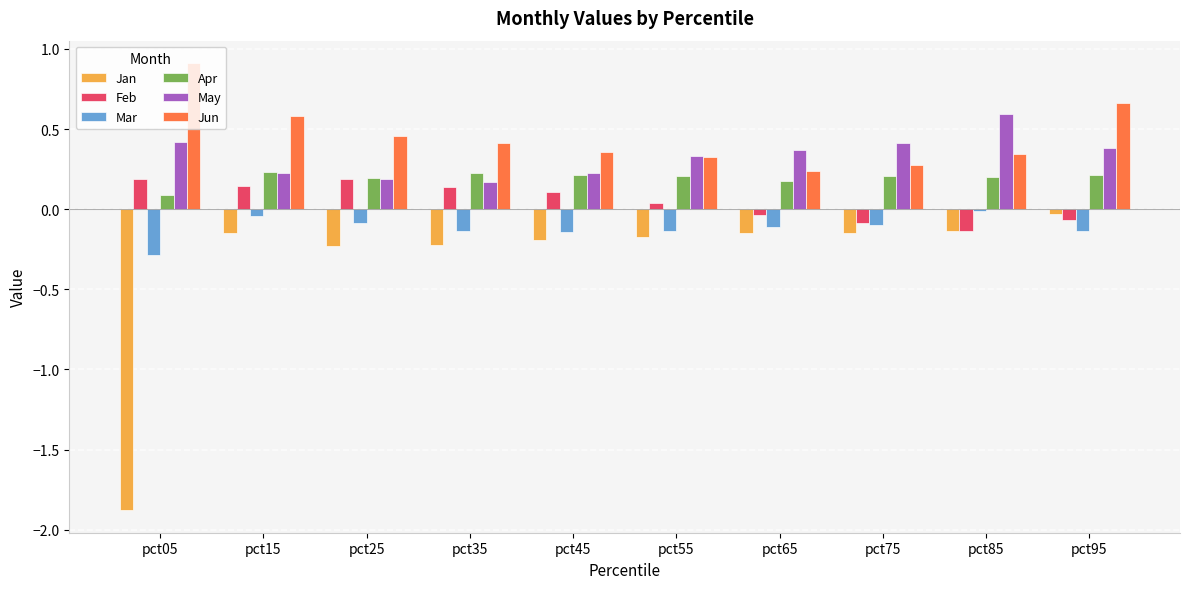

Which series has the largest total across all categories?

Jun